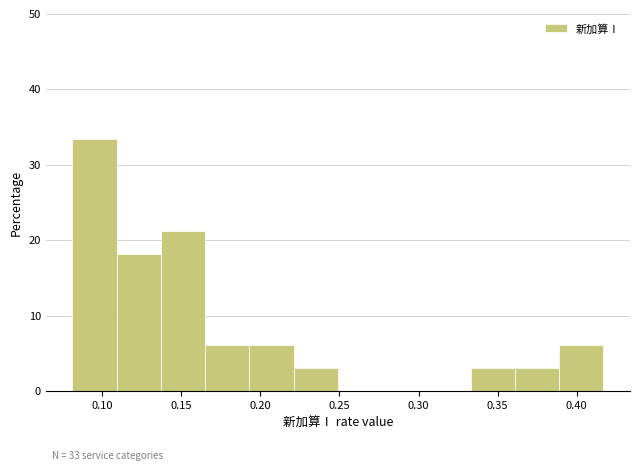

Over which range of the x-axis is the bar tallest?

0.081 to 0.109